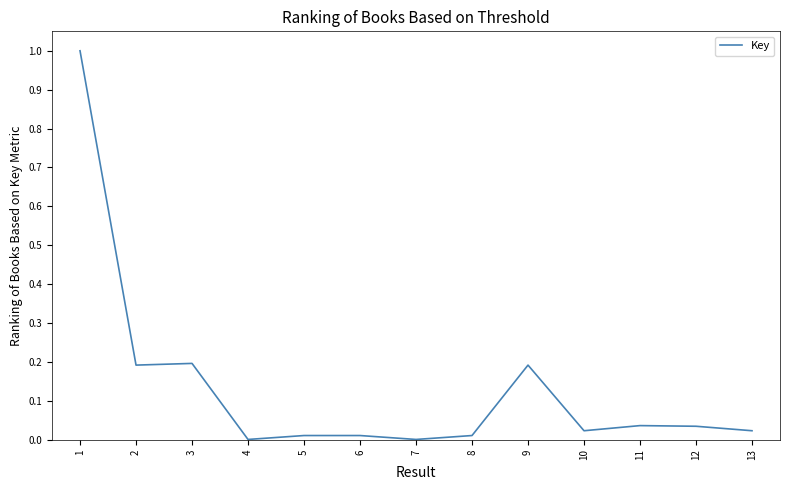

The chart shows a value of 0.2 at 9. True or false?

True